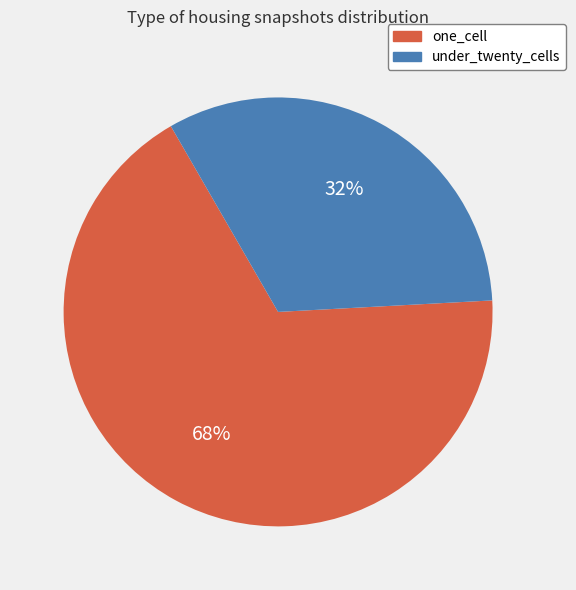

To the nearest percent, what is the average slice percentage?

50%